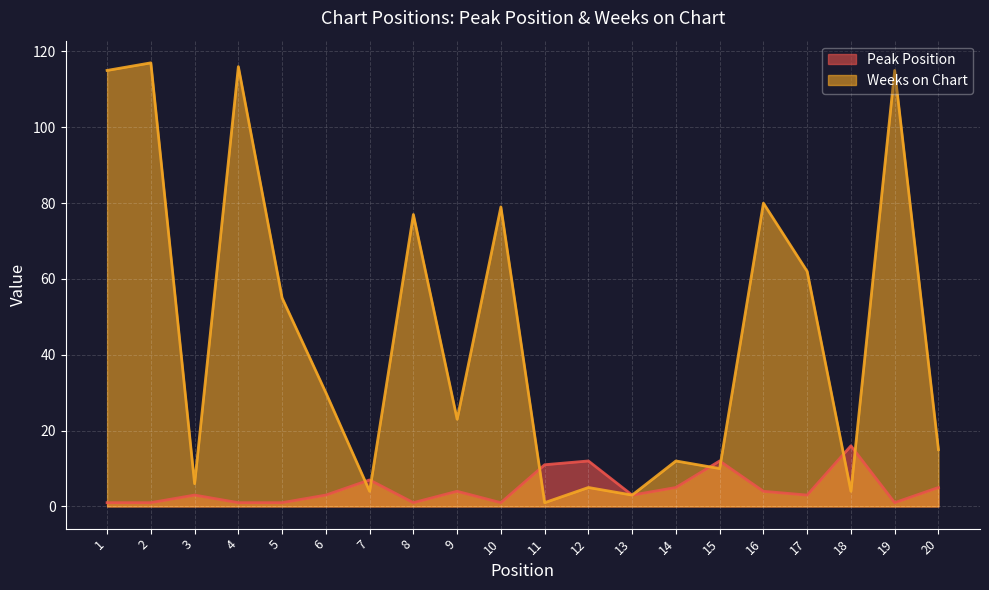

What is the sum of all Peak Position values?

95